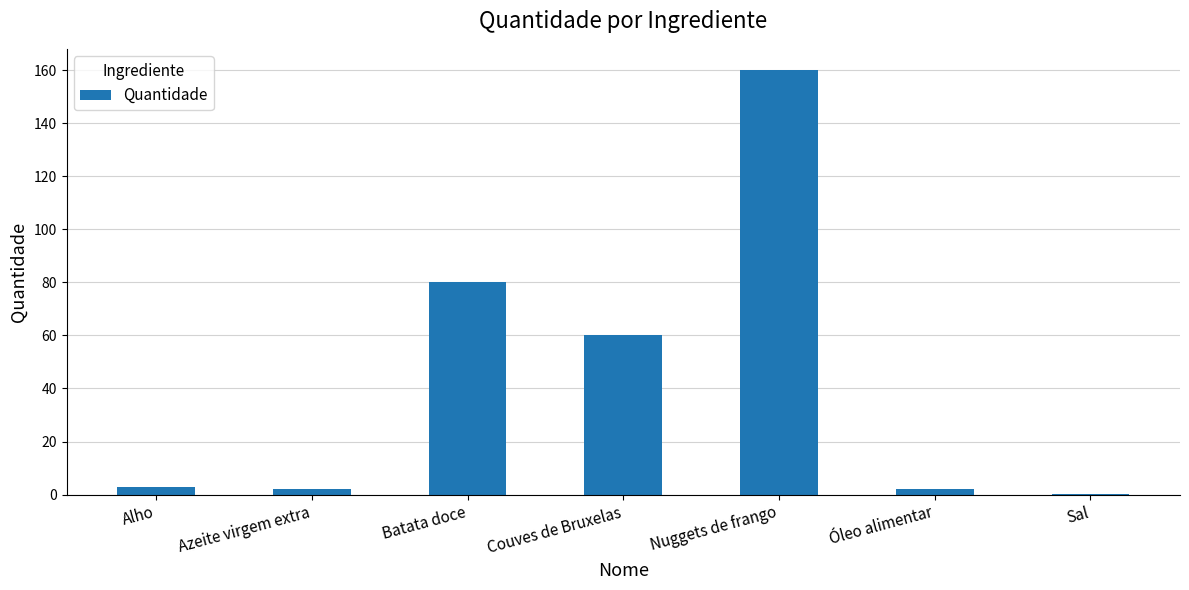

What is the greatest value displayed?

160.0